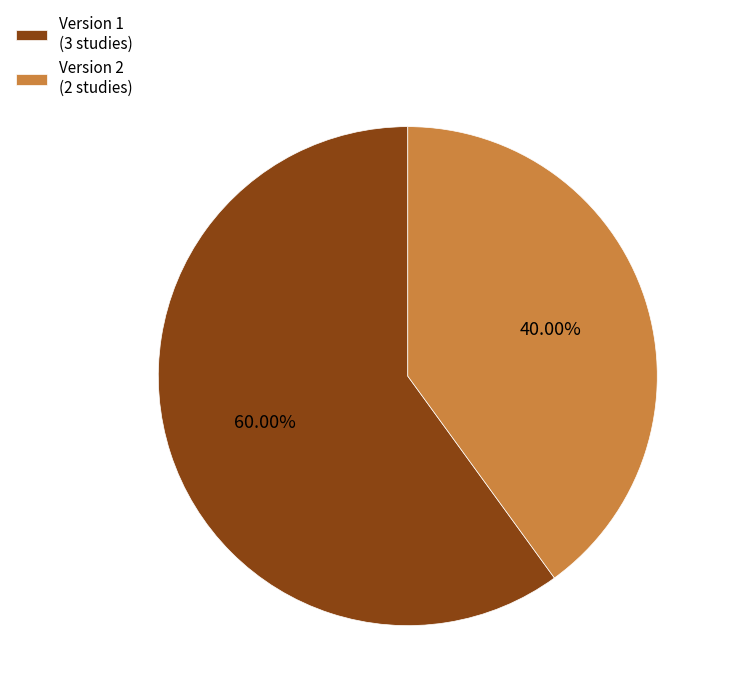

Which category accounts for the majority?

Version 1 (3 studies)